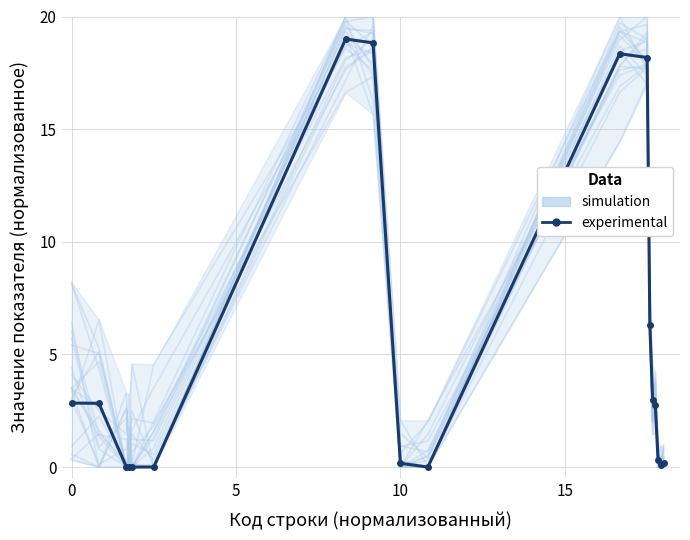

How many interior local valleys does the experimental series have?

3